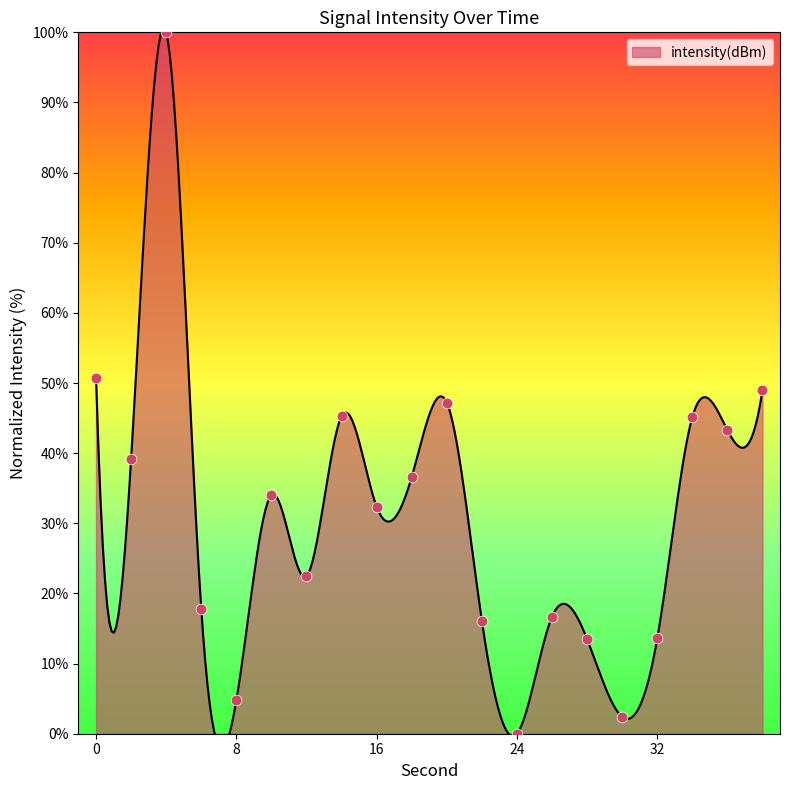

What is the ratio of the value at 32 to the value at 18?

0.4